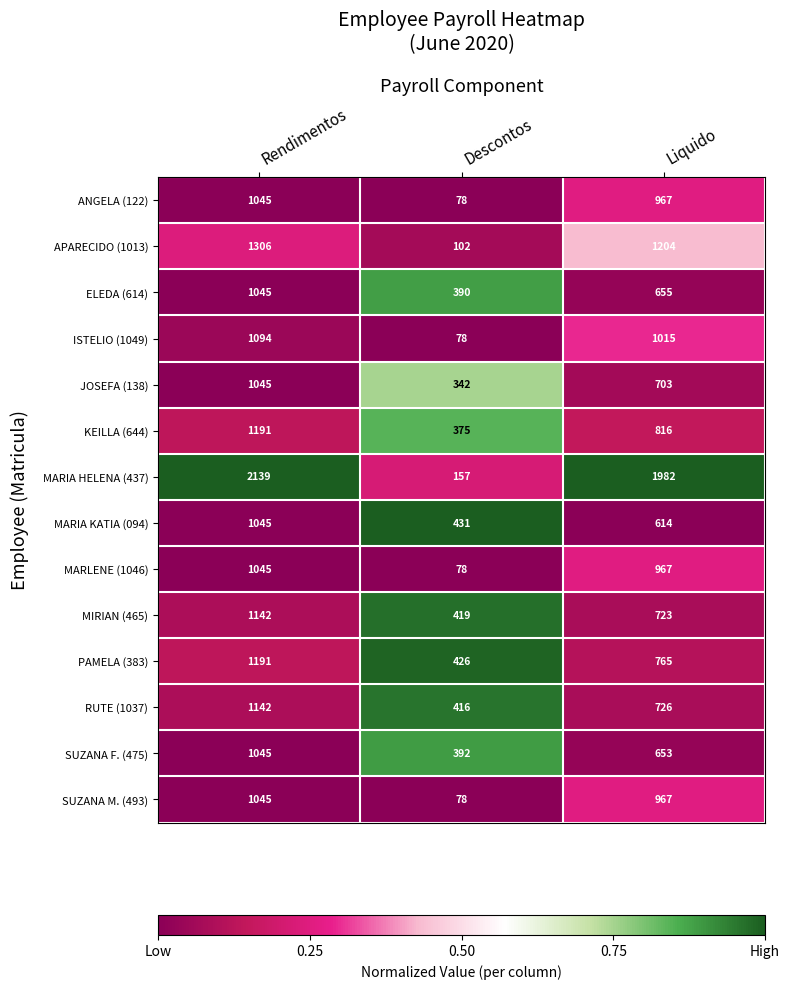

At which label does ANGELA (122) reach its peak?

Rendimentos